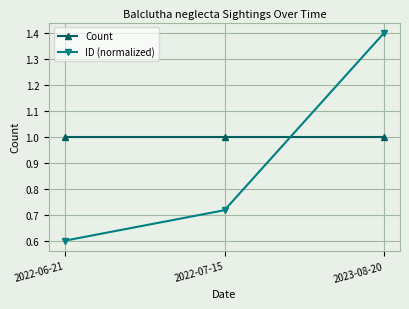

Between 2022-07-15 and 2023-08-20, which series saw the biggest shift?

ID (normalized)